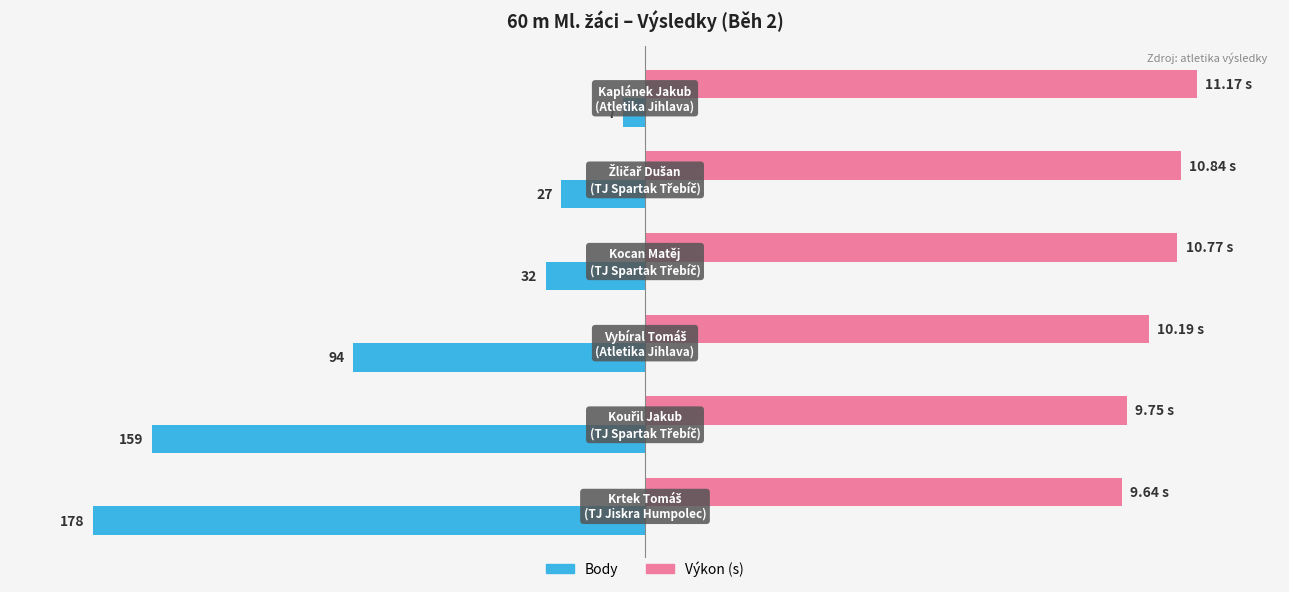

What are all the series names shown in the legend?

Body, Výkon (s)